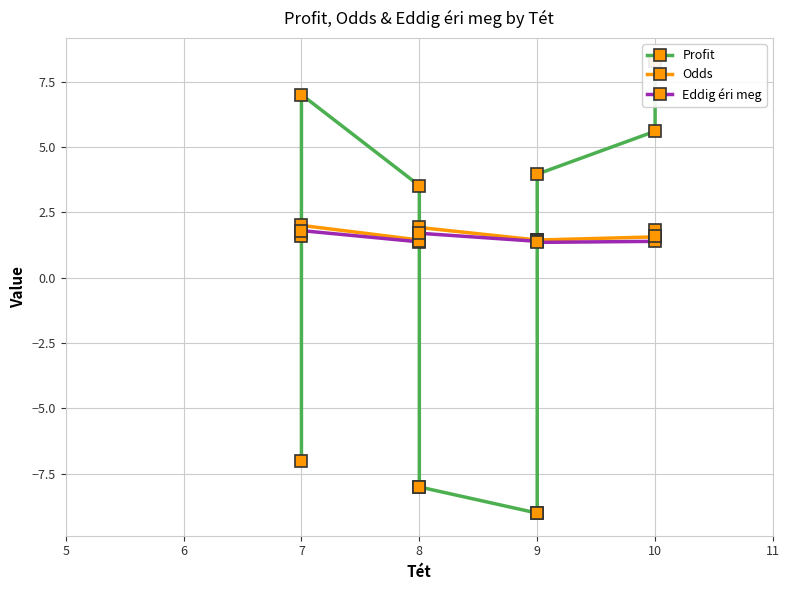

Which series has the largest total across all categories?

Odds